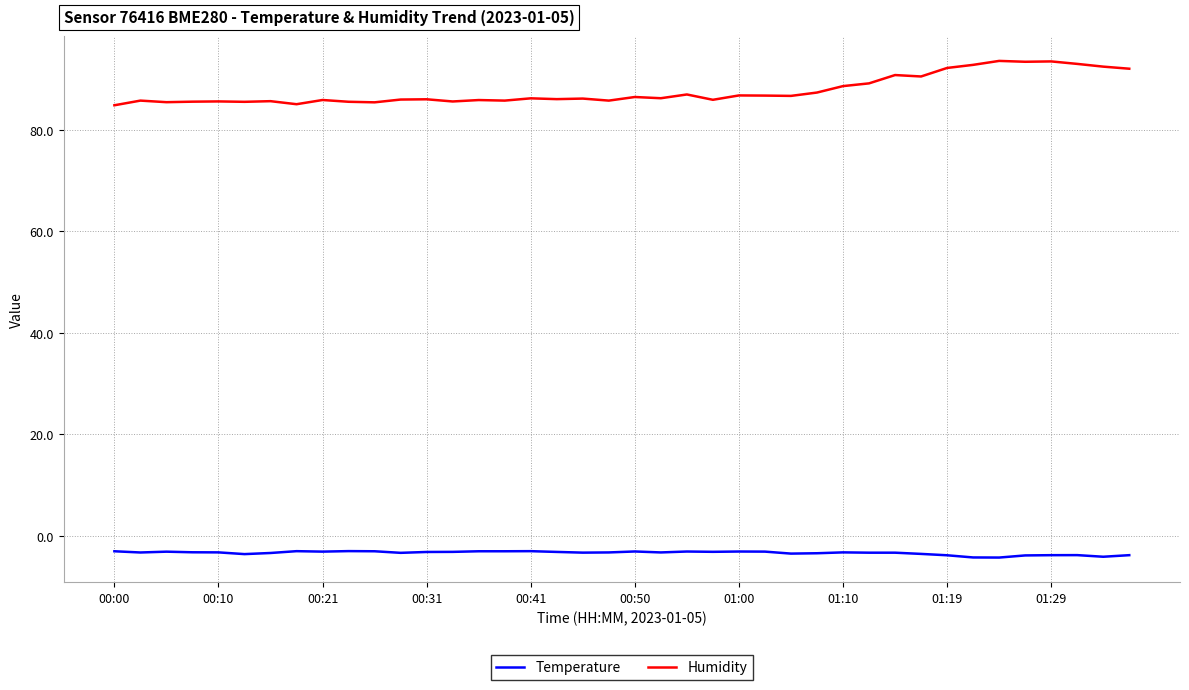

Which series has the largest total across all categories?

Humidity